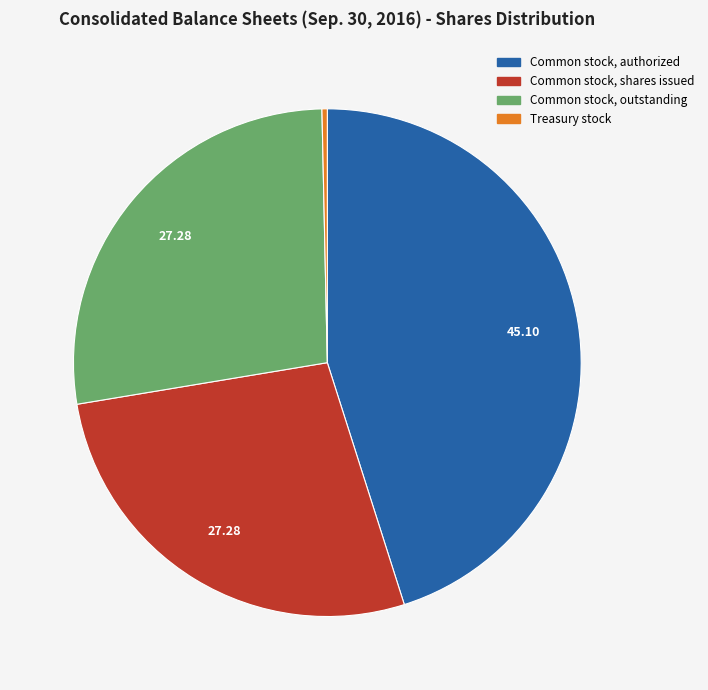

Does any single category account for the majority?

No